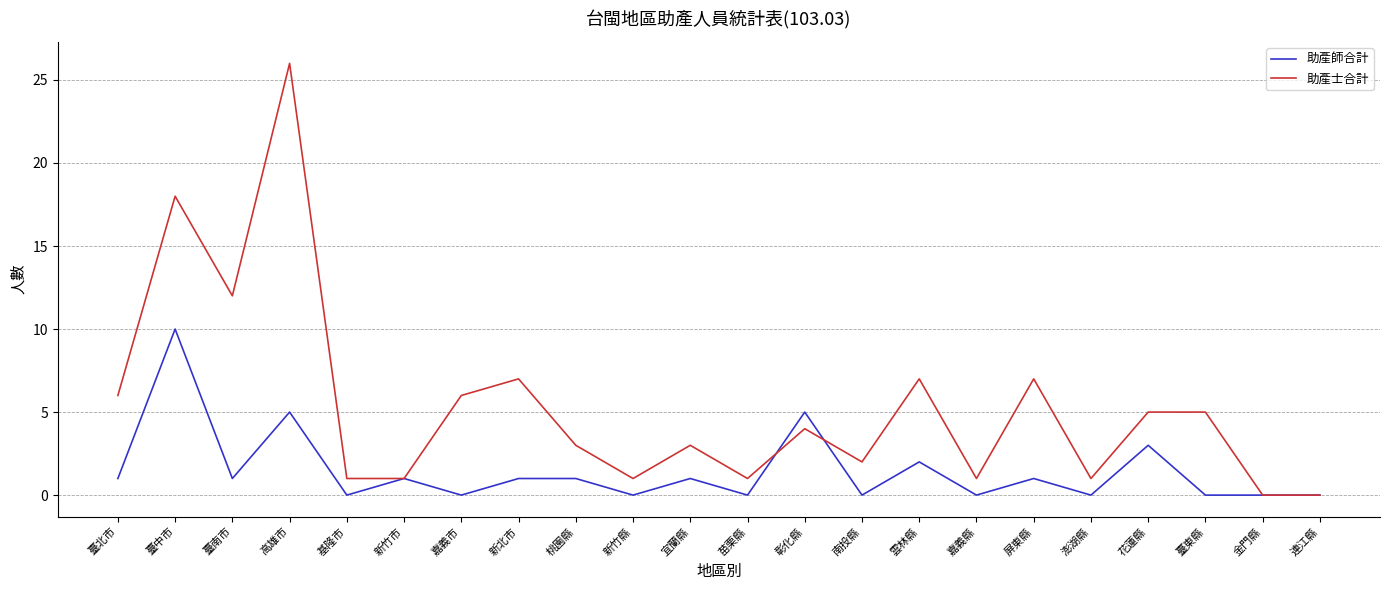

The 助產師合計 series shows 10 at 臺中市. True or false?

True